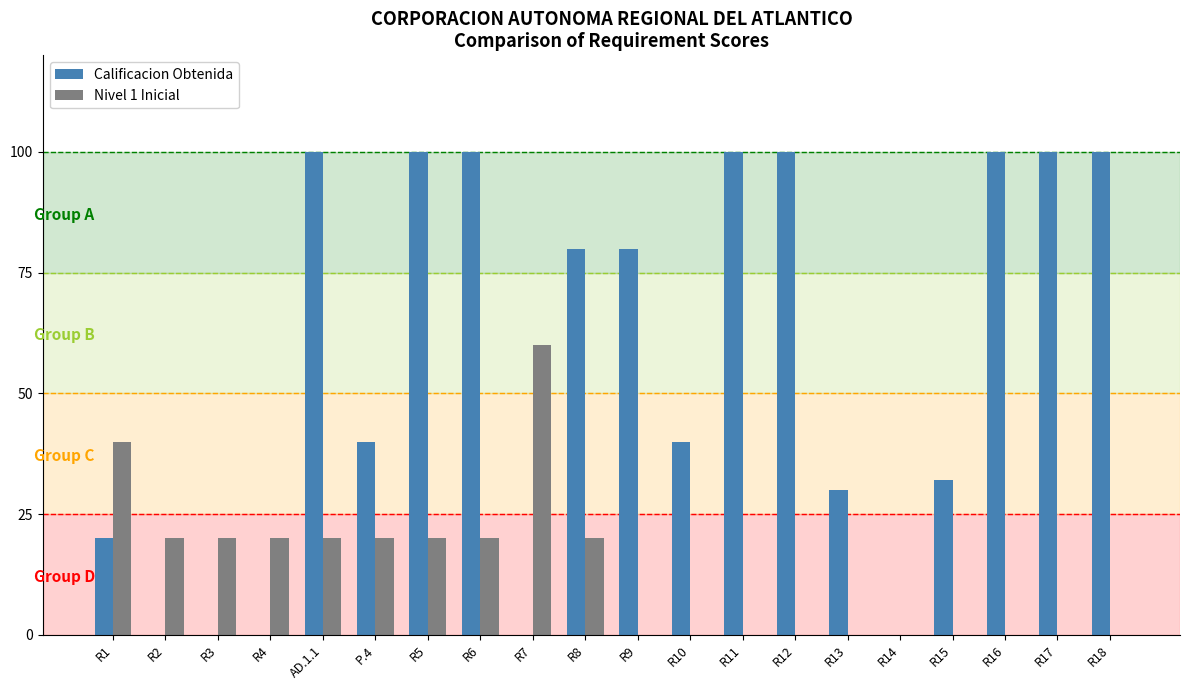

The Calificacion Obtenida series shows 100 at R18. True or false?

True